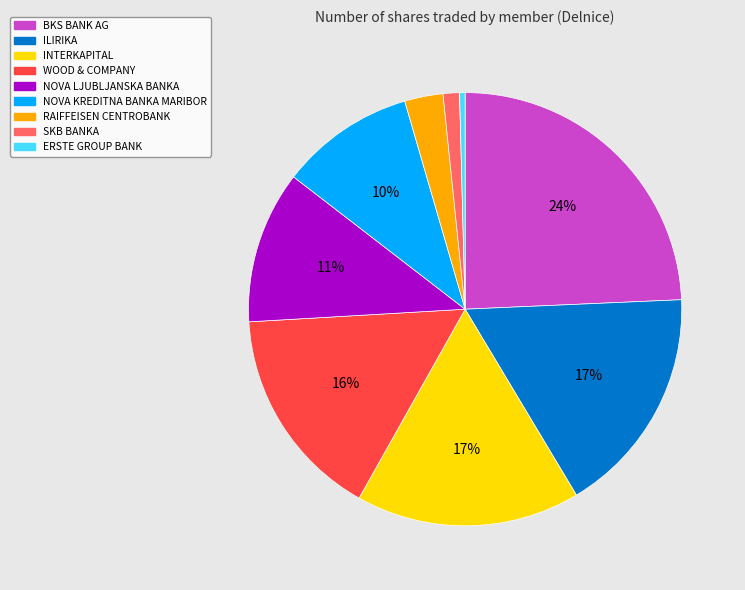

Is there any slice that represents more than half of the pie?

No